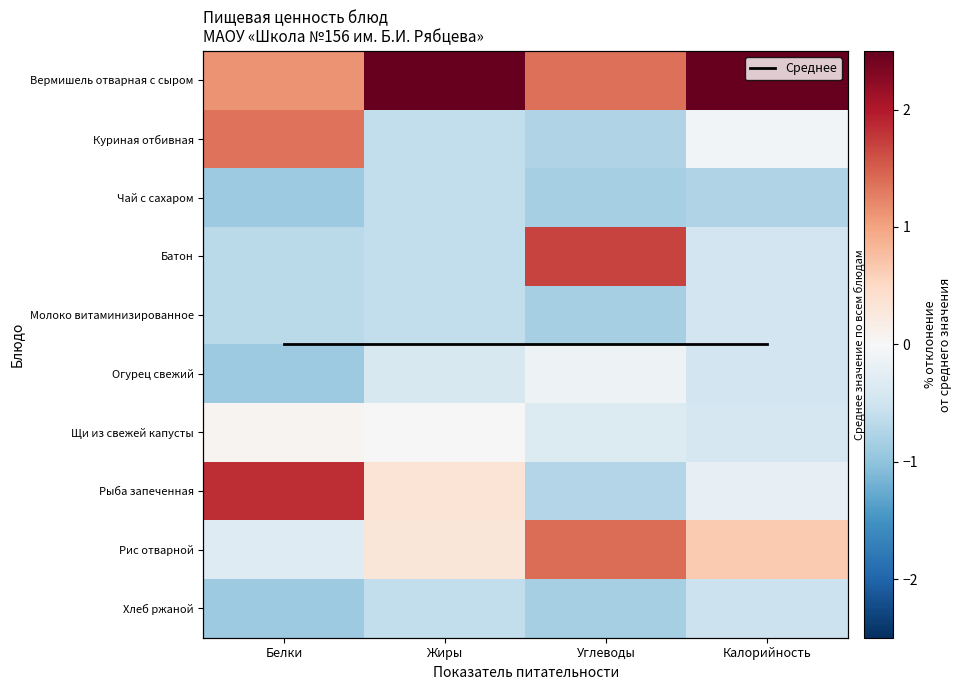

What is the difference between the maximum and second lowest values in the Чай с сахаром series?

0.2